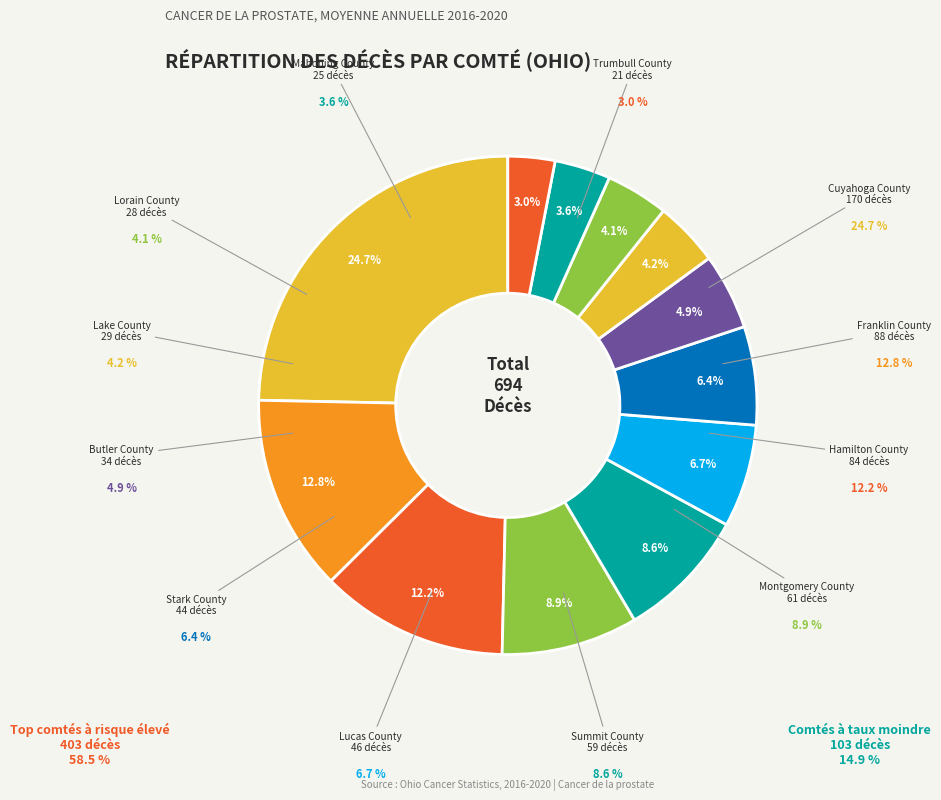

Combined, do Mahoning County and Cuyahoga County account for over 50%?

No